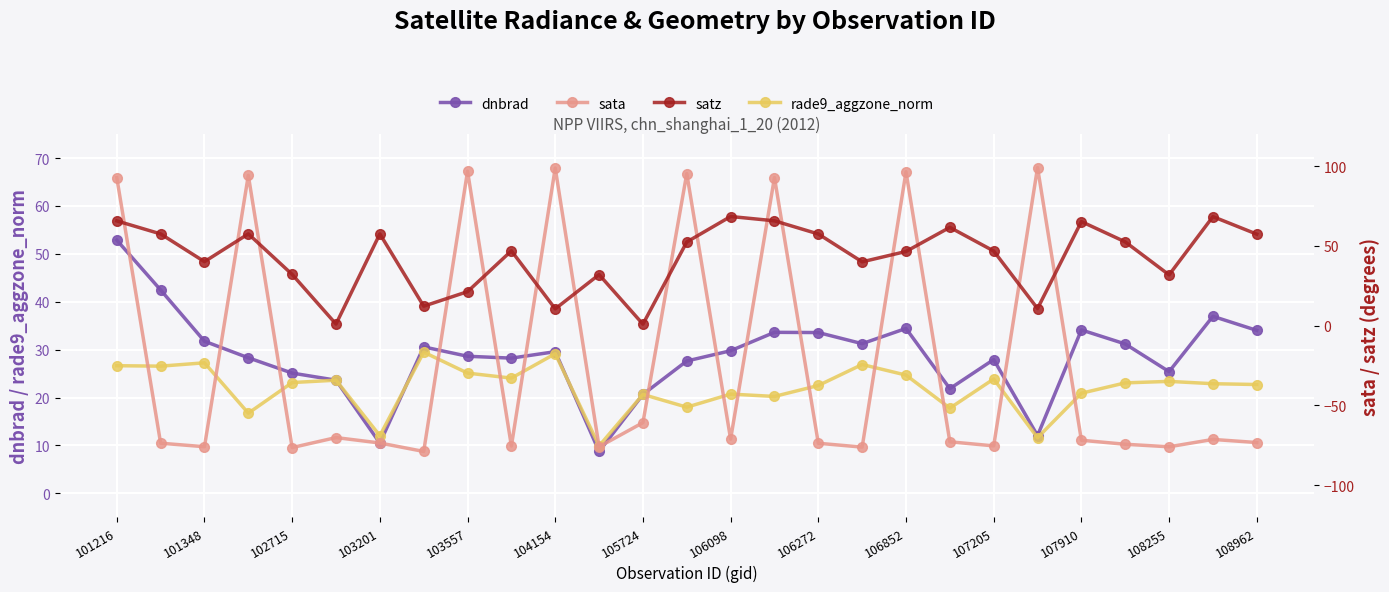

The dnbrad series shows 28.6 at 103557. True or false?

True